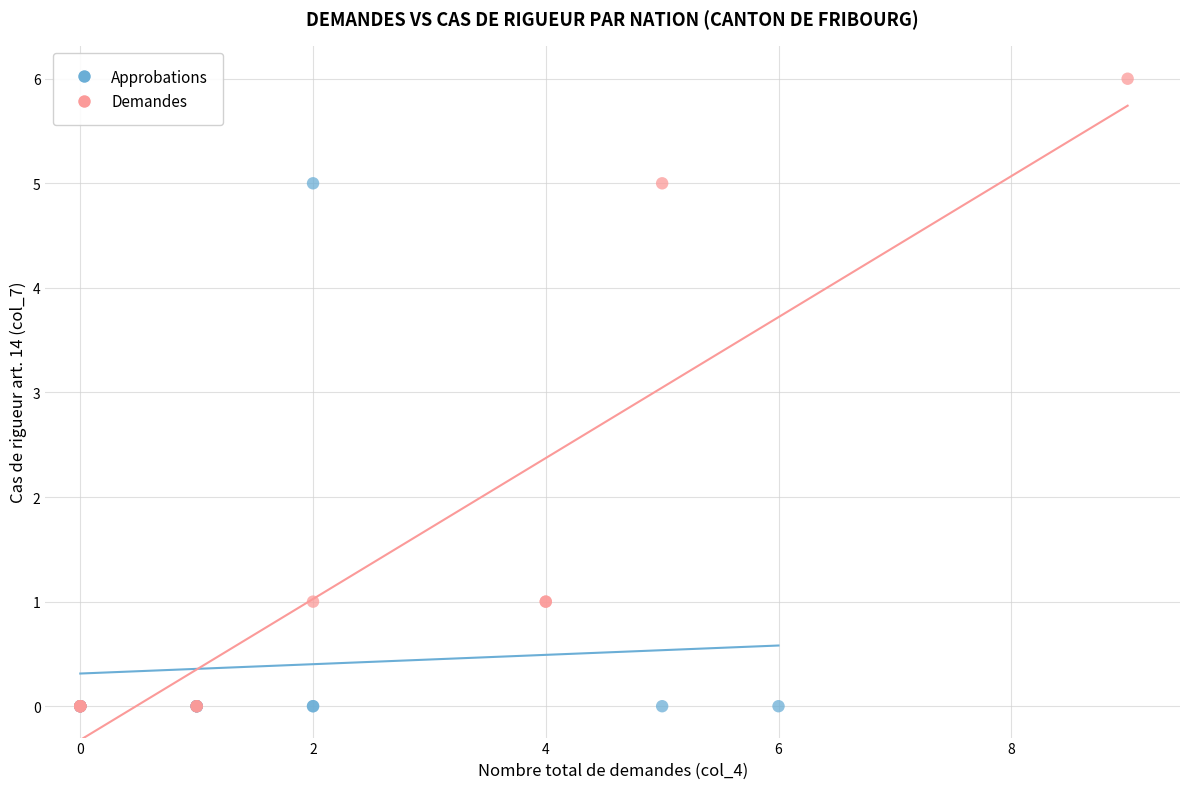

Which series contains the highest Y value?

Demandes